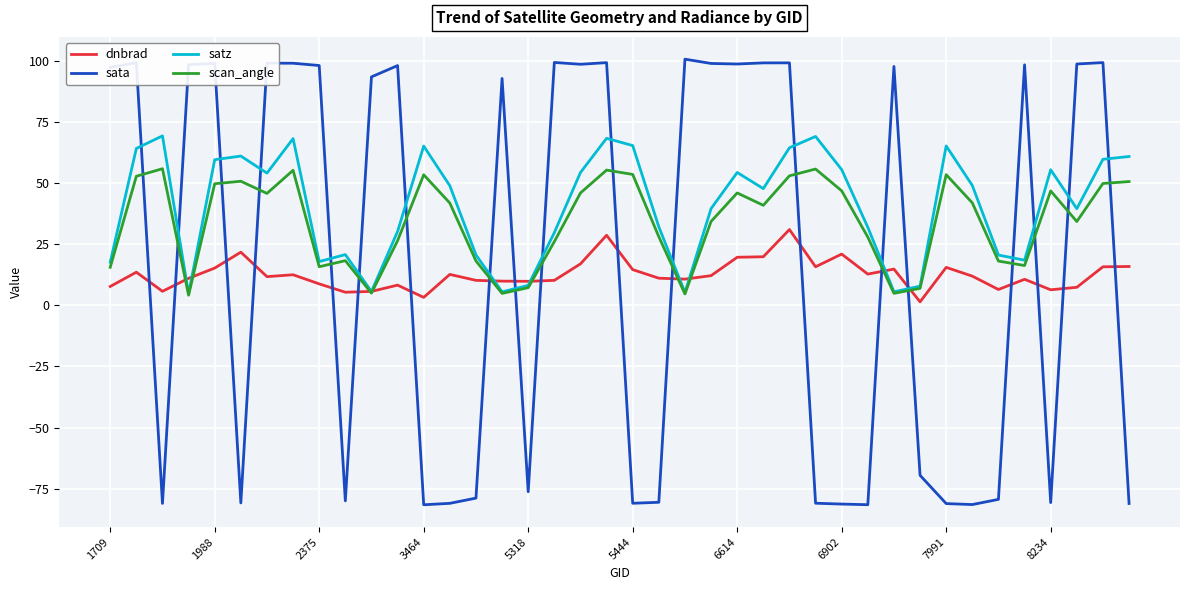

After their last crossing, which series has the higher values: sata or satz?

satz